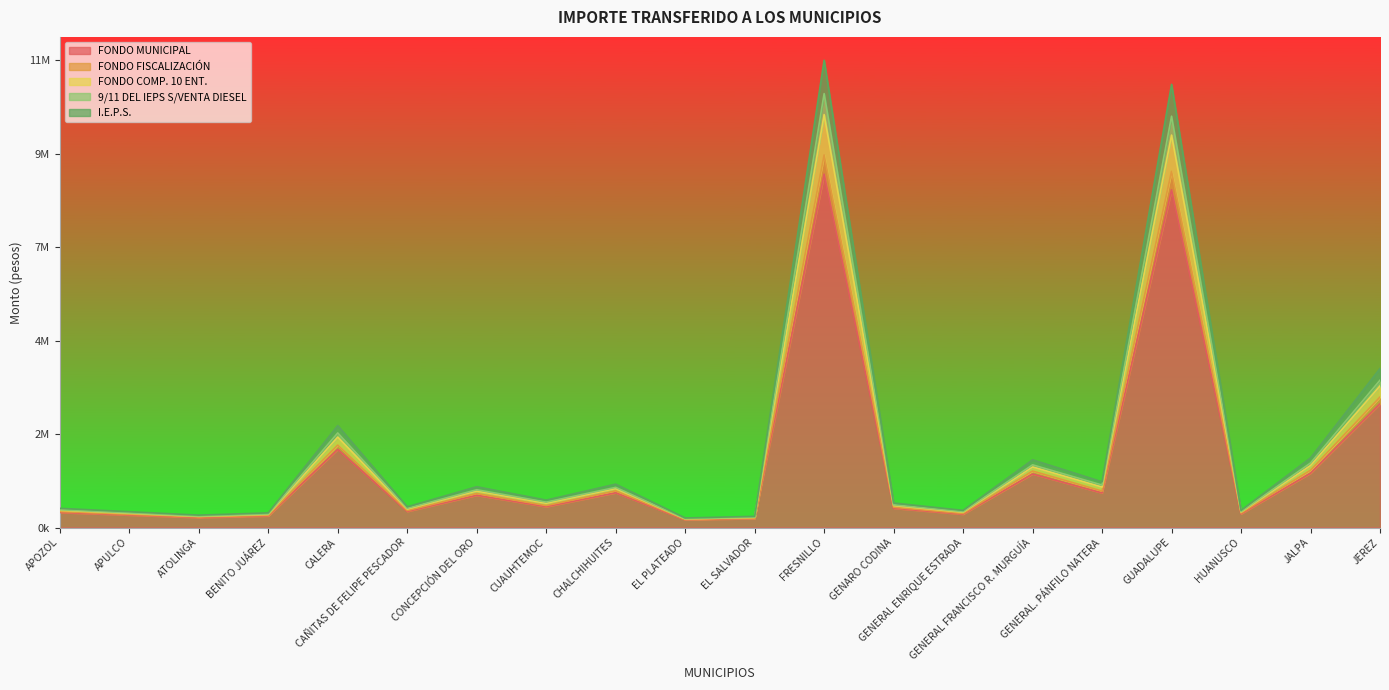

Is the value of FONDO COMP. 10 ENT. at APOZOL greater than the value of I.E.P.S. at CALERA?

No